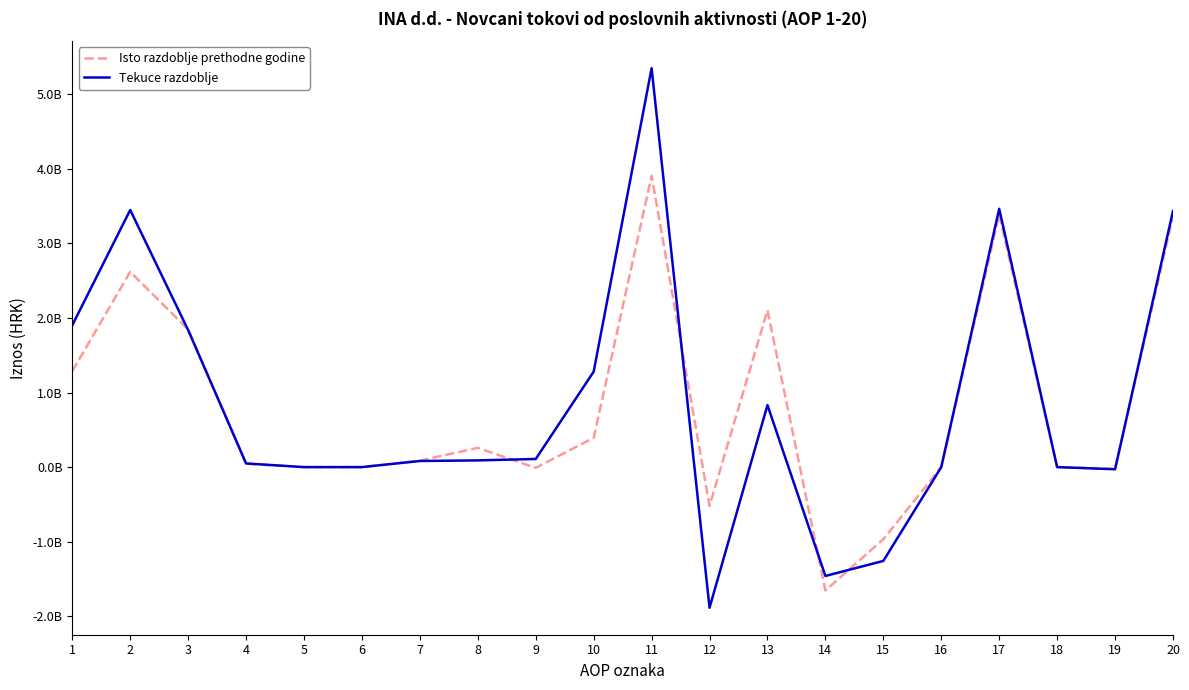

What are all the series names shown in the legend?

Isto razdoblje prethodne godine, Tekuce razdoblje